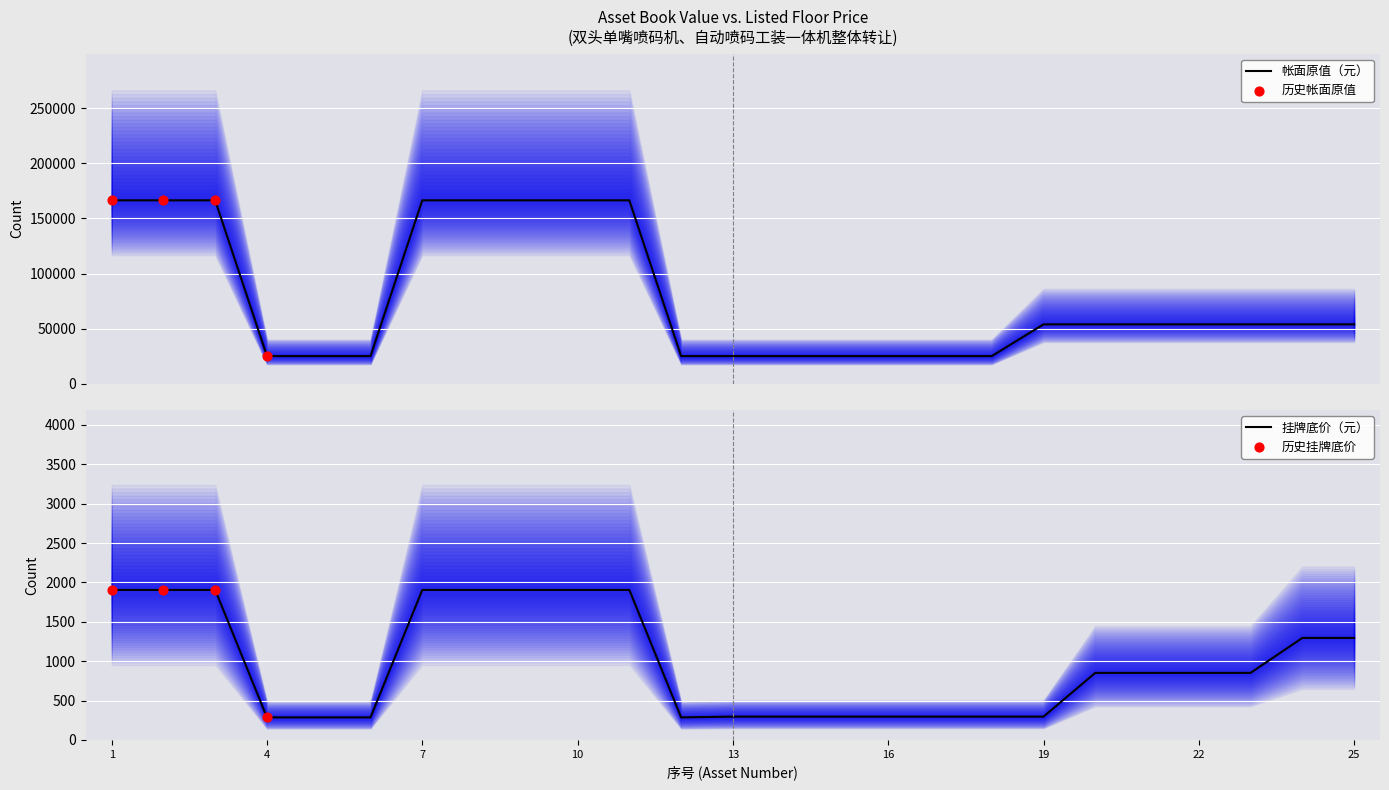

What is the change in value from 15 to 20?

+28846.2